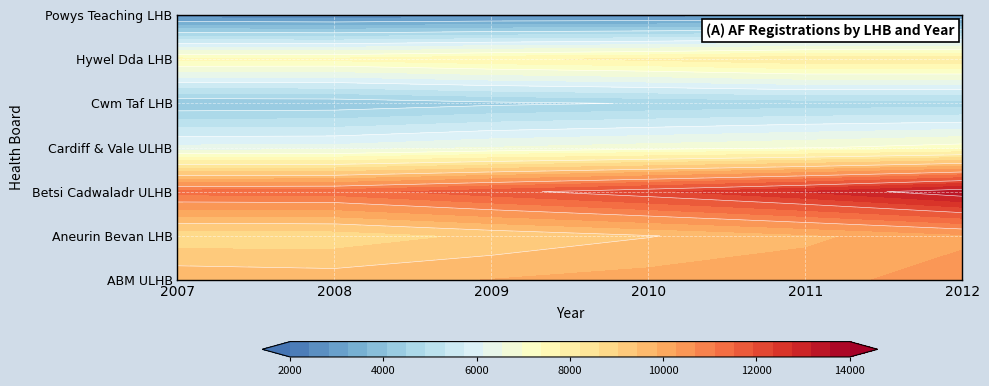

At which label is Hywel Dda LHB closest to 7814?

2010